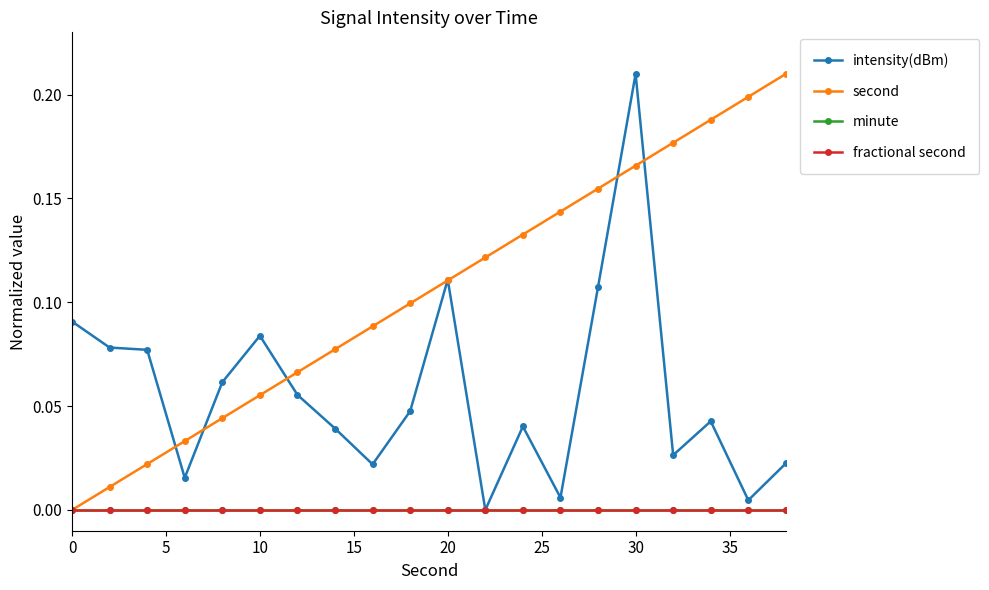

Is this an area chart (filled region under the line)?

No